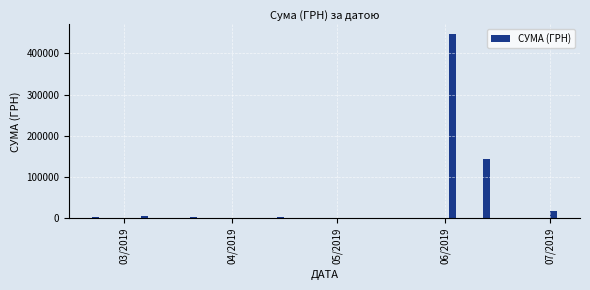

At which label is the value closest to 223912?

05/2019